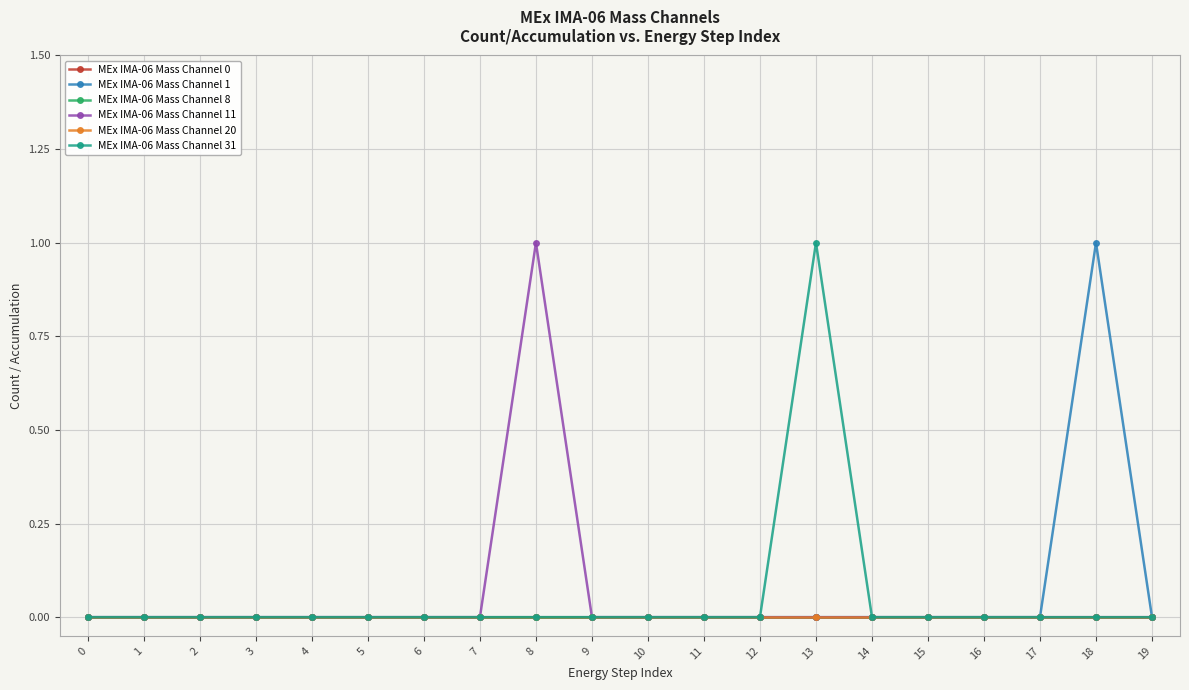

Does the chart have visible grid lines?

Yes